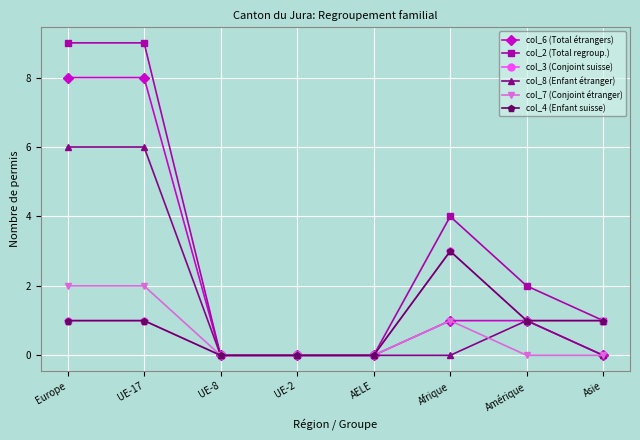

Which has a higher value, UE-17 or Asie?

UE-17